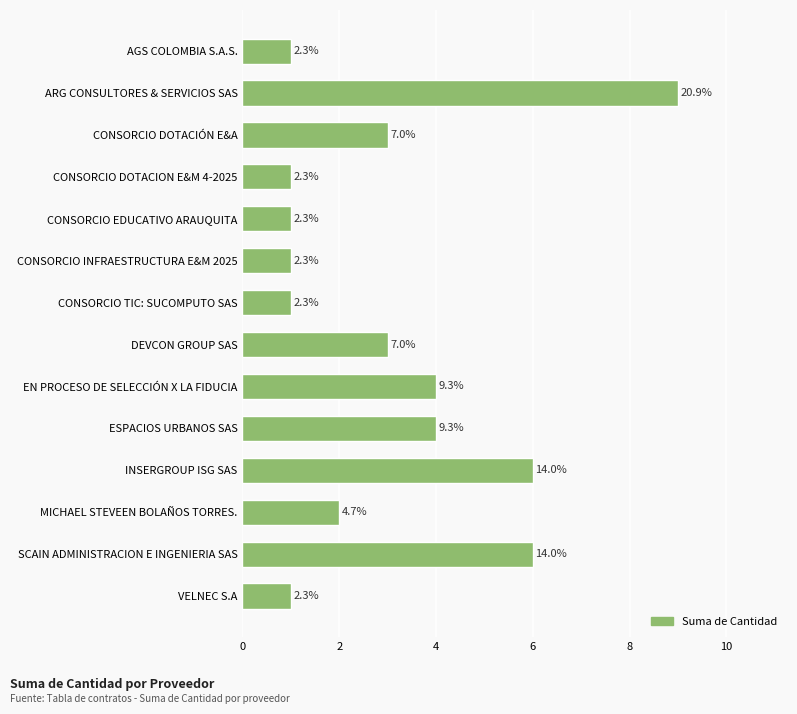

What is the sum of all values?

43